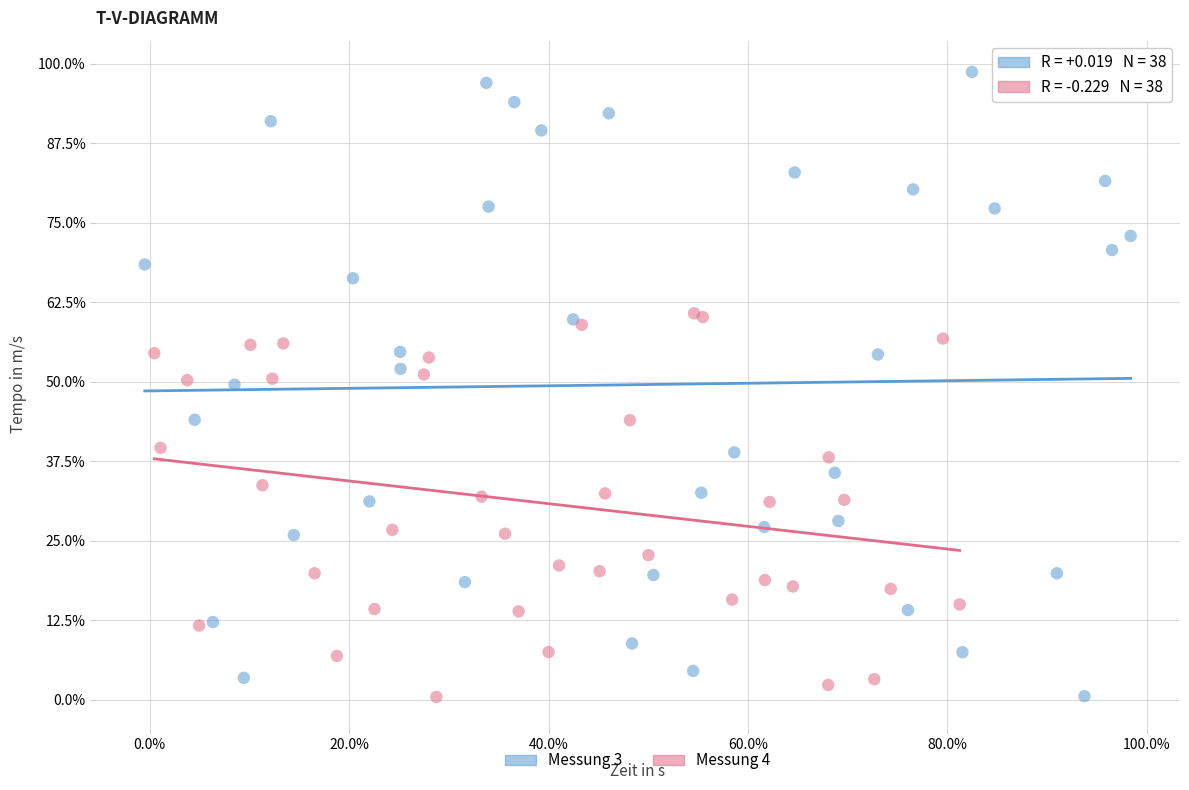

What are all the series names shown in the legend?

Messung 3, Messung 4